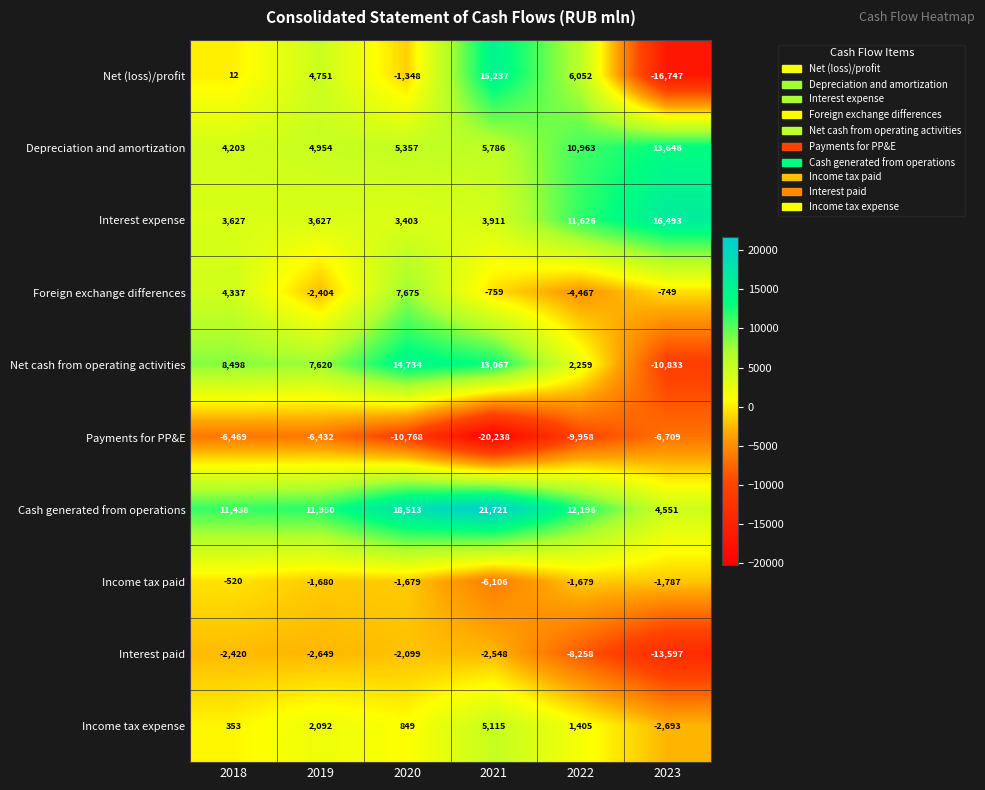

What is the difference between the highest and lowest values at 2022?

22154